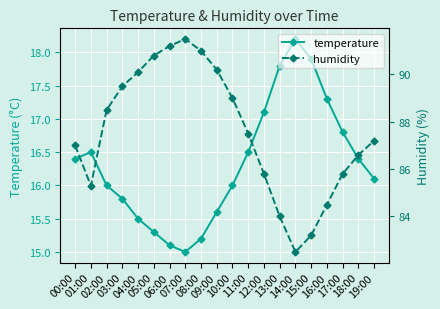

Reading right to left, what are all the values shown in this chart?

temperature: 16.1	16.4	16.8	17.3	17.9	18.2	17.8	17.1	16.5	16.0	15.6	15.2	15.0	15.1	15.3	15.5	15.8	16.0	16.5	16.4
humidity: 87.2	86.6	85.8	84.5	83.2	82.5	84.0	85.8	87.5	89.0	90.2	91.0	91.5	91.2	90.8	90.1	89.5	88.5	85.3	87.0